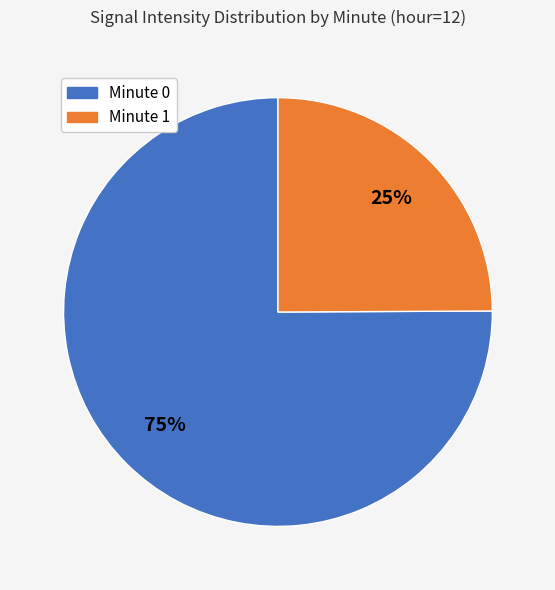

Is there a majority slice in this chart?

Yes